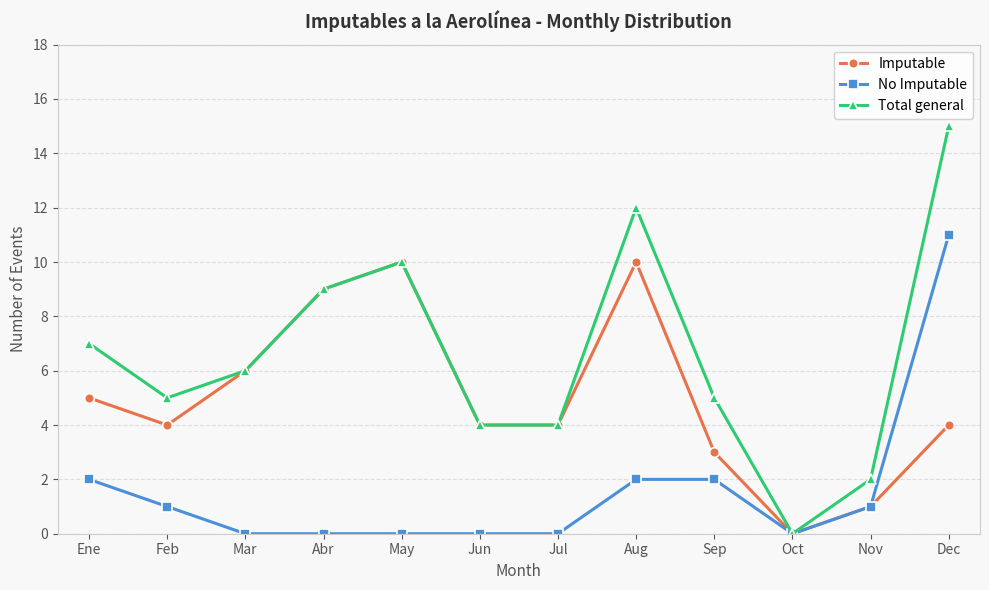

How many categories are shown in the chart?

12